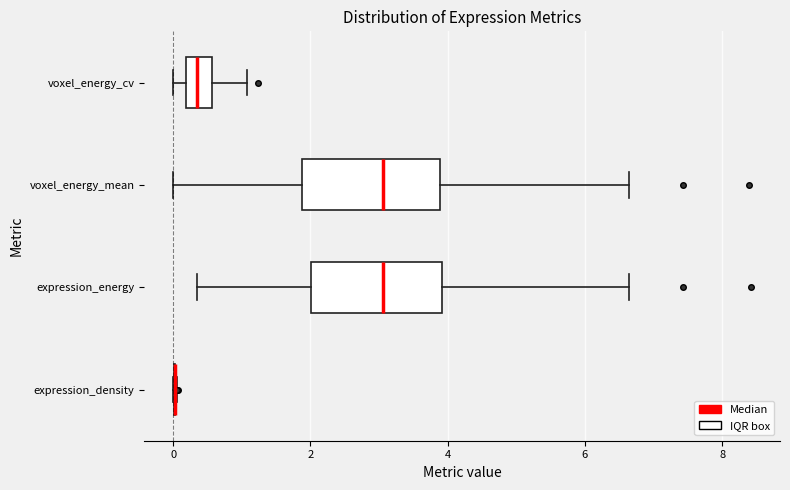

Where does the median line of the box for voxel_energy_mean sit on the x-axis? The values are not printed on the chart, so give them approximately, as read against the axis.

3.0